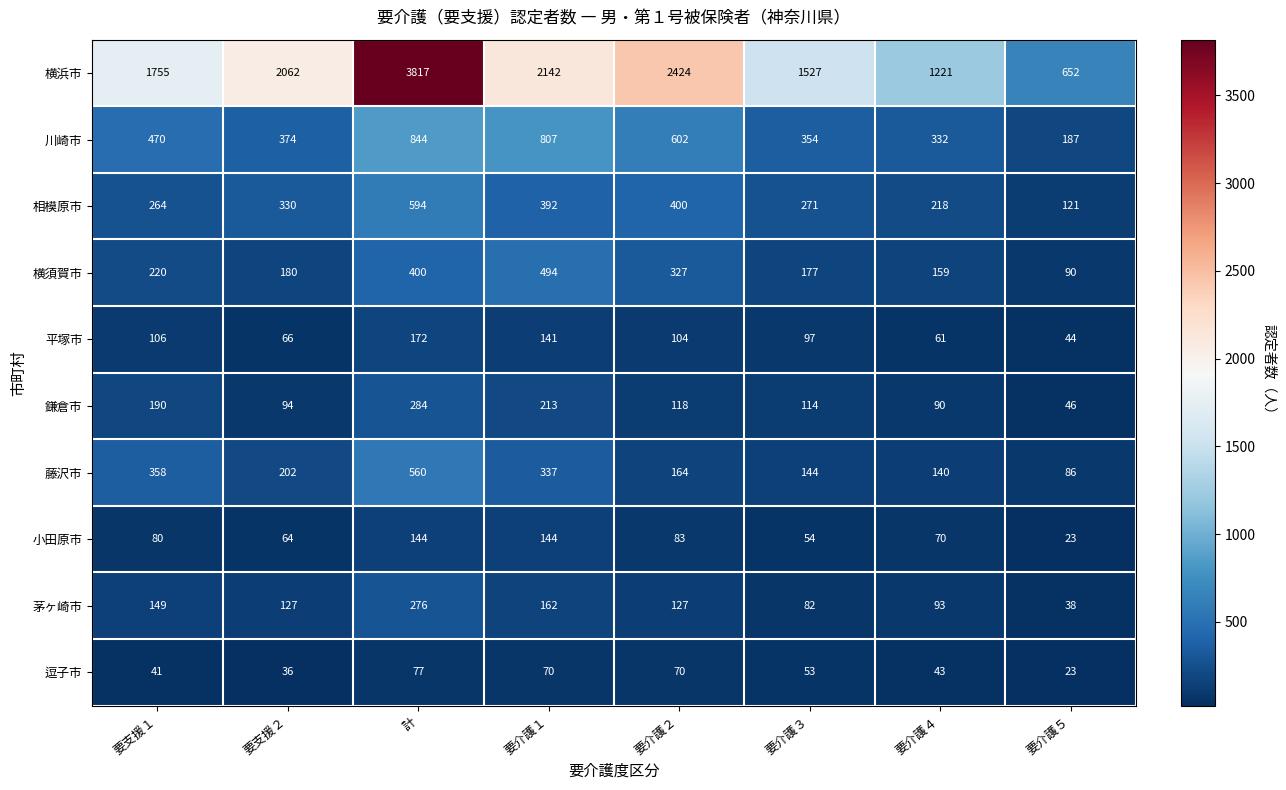

Rank the series by their maximum value, from highest to lowest.

横浜市, 川崎市, 相模原市, 藤沢市, 横須賀市, 鎌倉市, 茅ヶ崎市, 平塚市, 小田原市, 逗子市